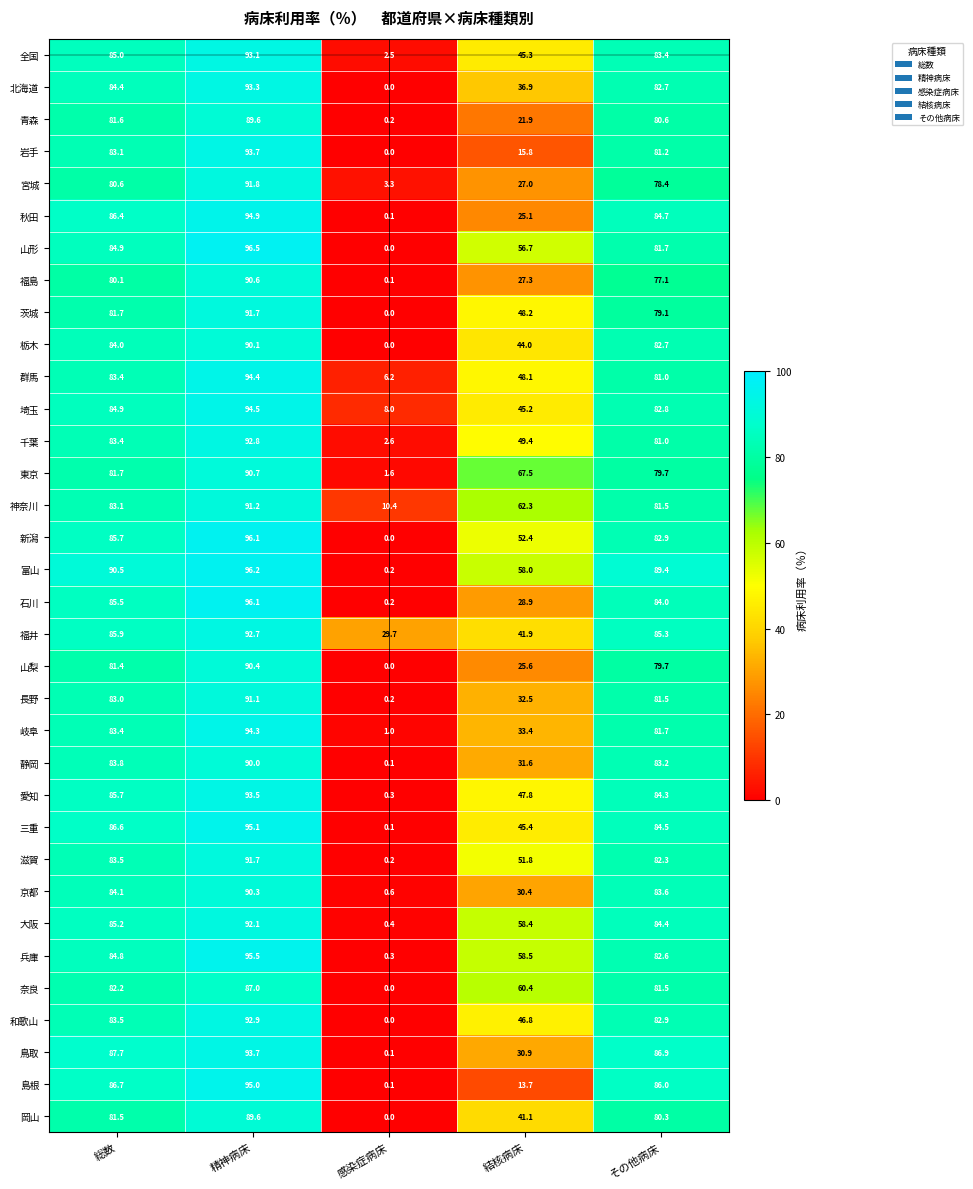

At which category is the sum across all series the highest?

精神病床